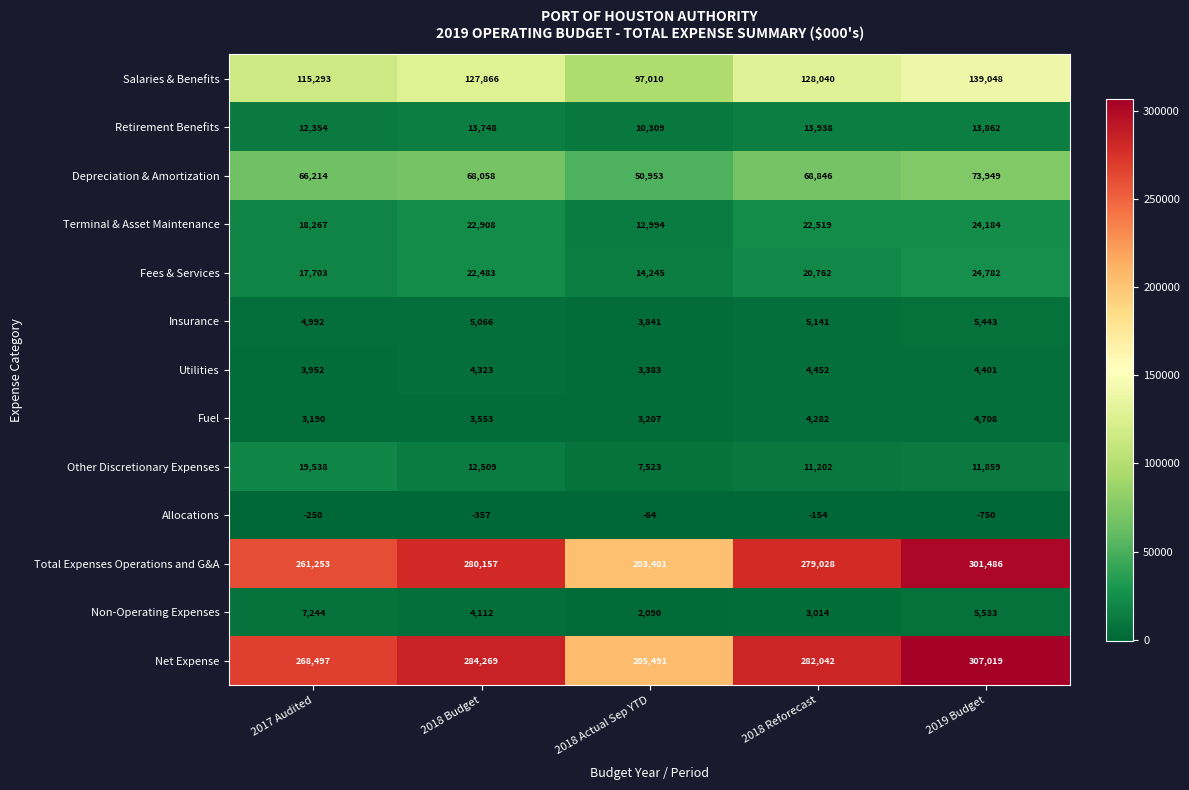

What is the difference between the maximum and minimum values in the Other Discretionary Expenses series?

12015